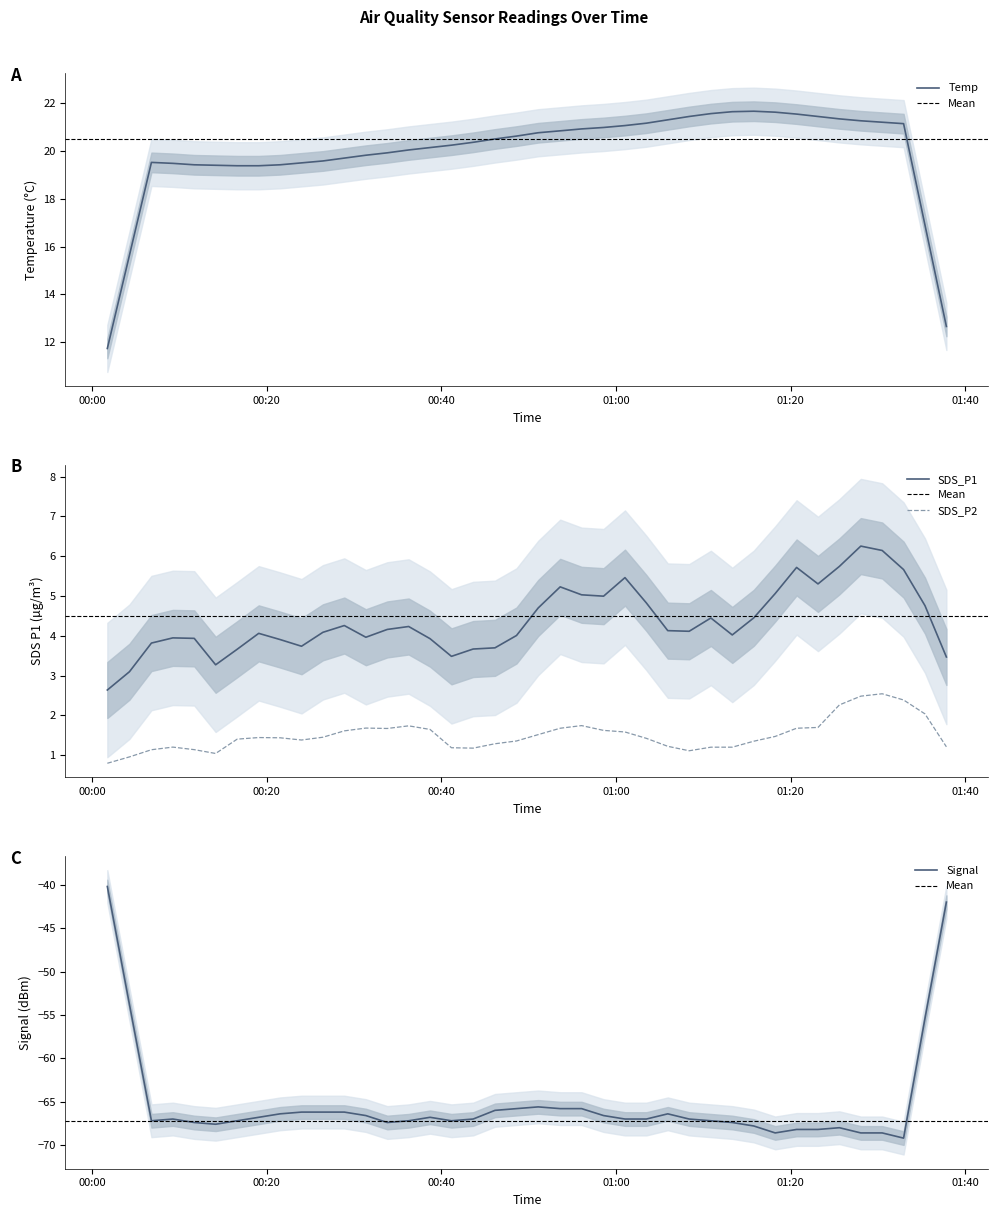

What is the total value across all series at 6?

-44.6